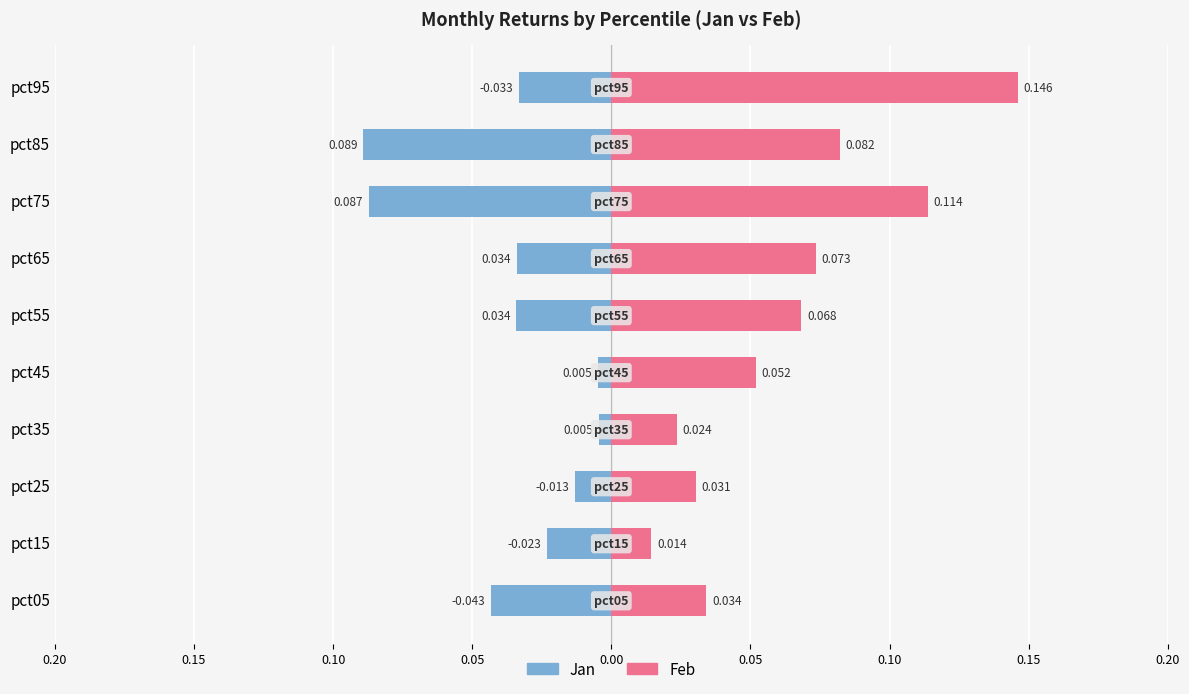

Reading left to right, what are all the values shown in this chart?

Jan: -0.0	-0.0	-0.0	-0.0	-0.0	-0.0	-0.0	-0.1	-0.1	-0.0
Feb: 0.0	0.0	0.0	0.0	0.1	0.1	0.1	0.1	0.1	0.1